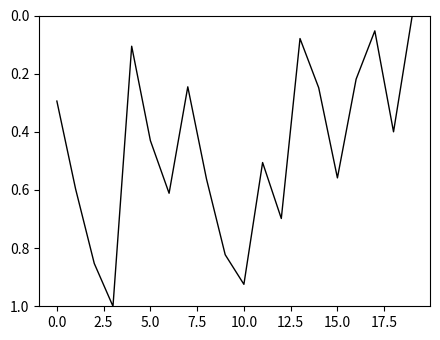

What is the sum of all values?

9.2